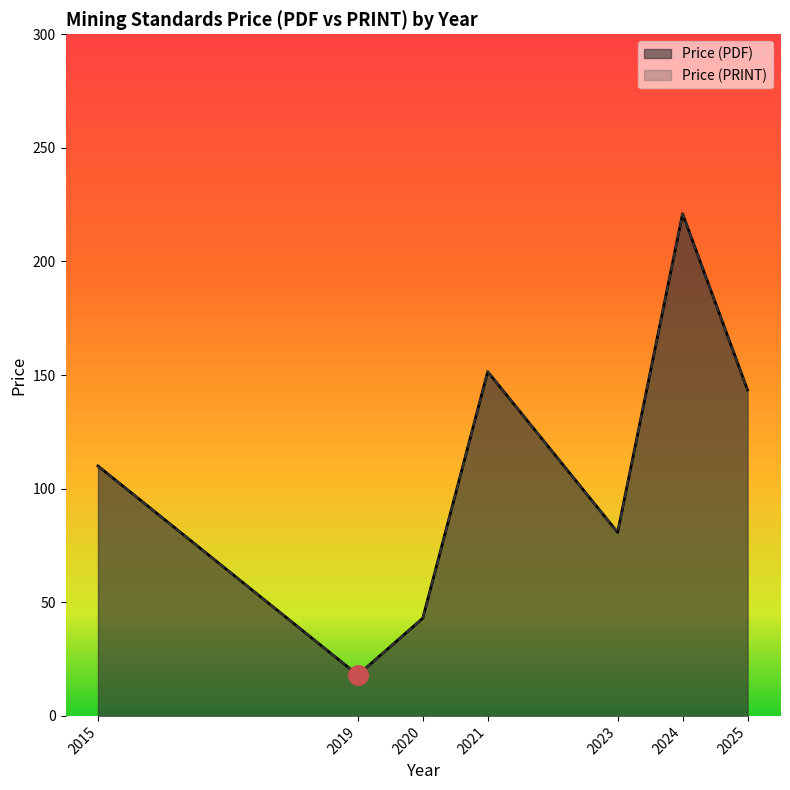

Which category has the highest value across all series?

2024